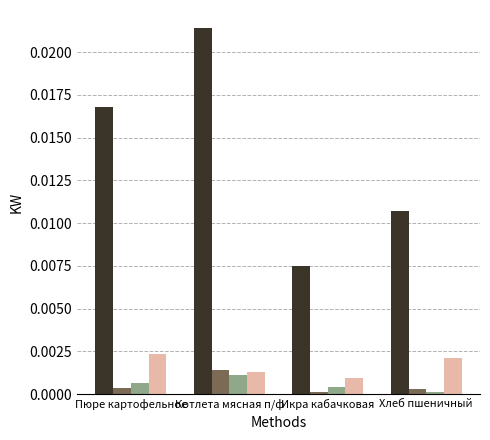

At which category does the chart reach its peak across all series?

Котлета мясная п/ф